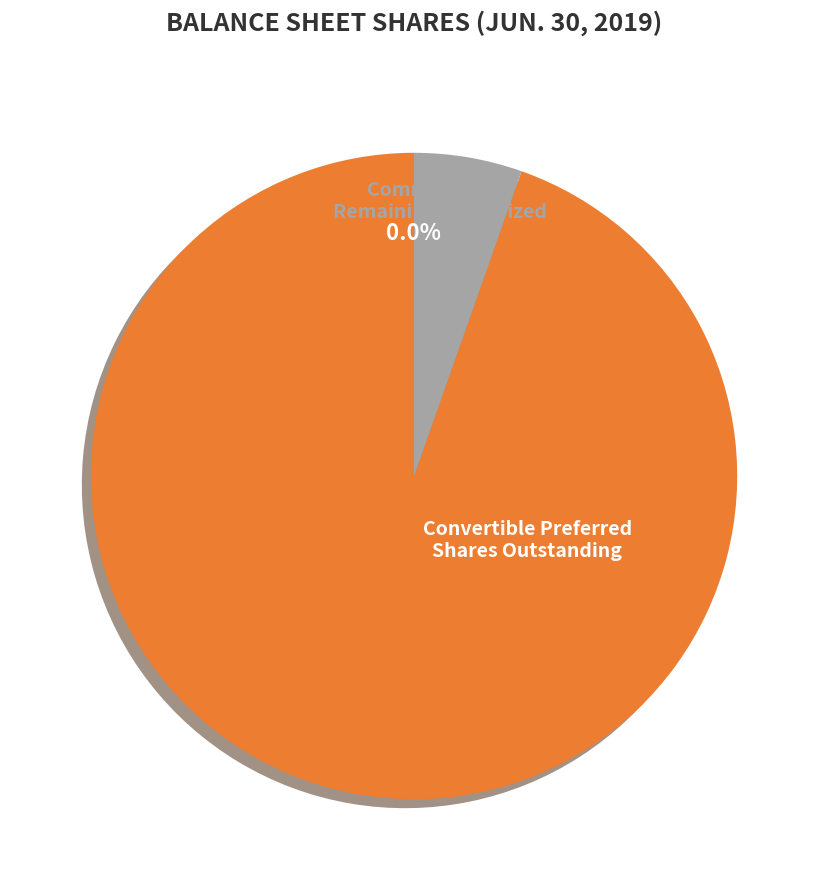

Is there any slice that represents more than half of the pie?

Yes